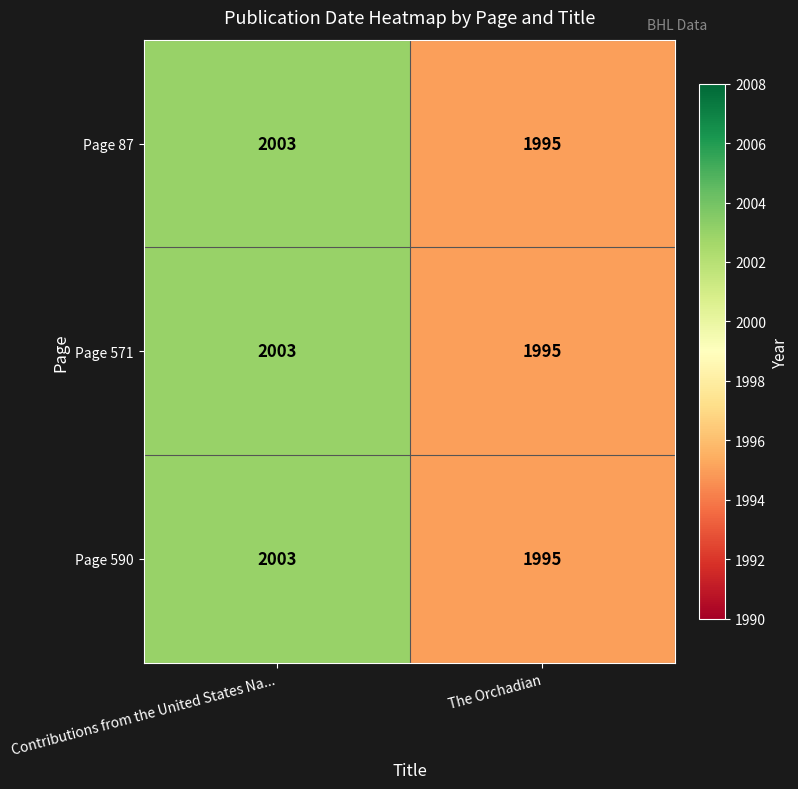

What is the approximate value of Page 87 at The Orchadian?

1995